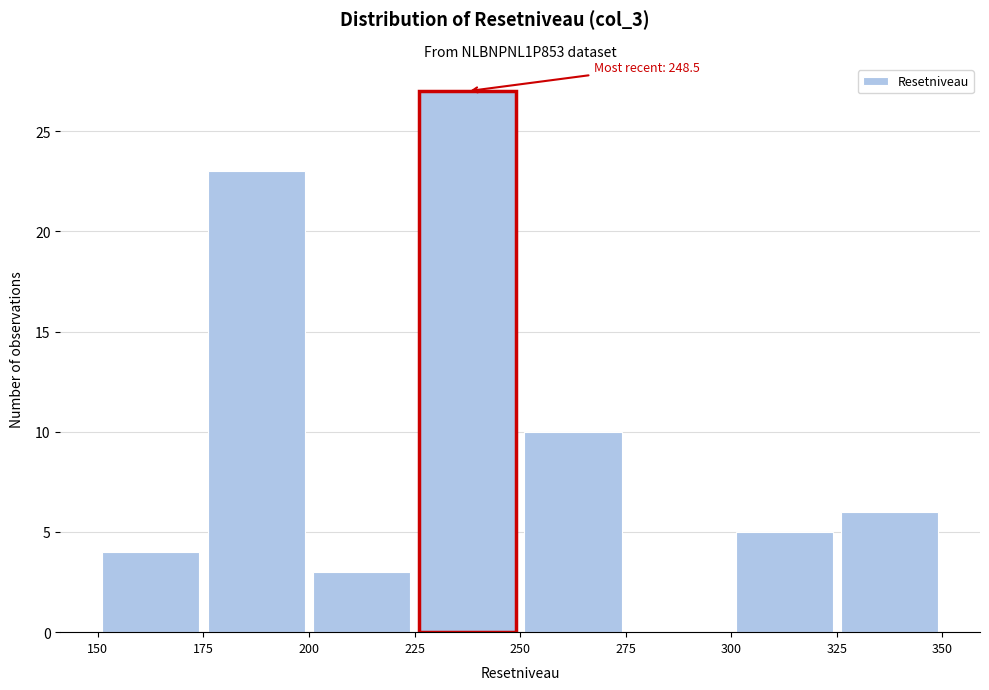

Which range on the x-axis has the tallest bar?

225 to 250